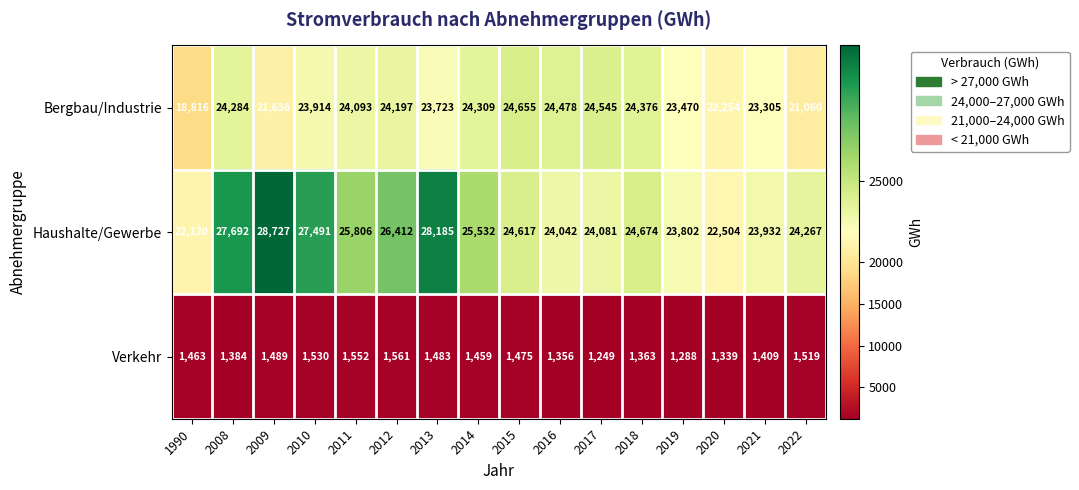

Which category has the highest value across all series?

2009